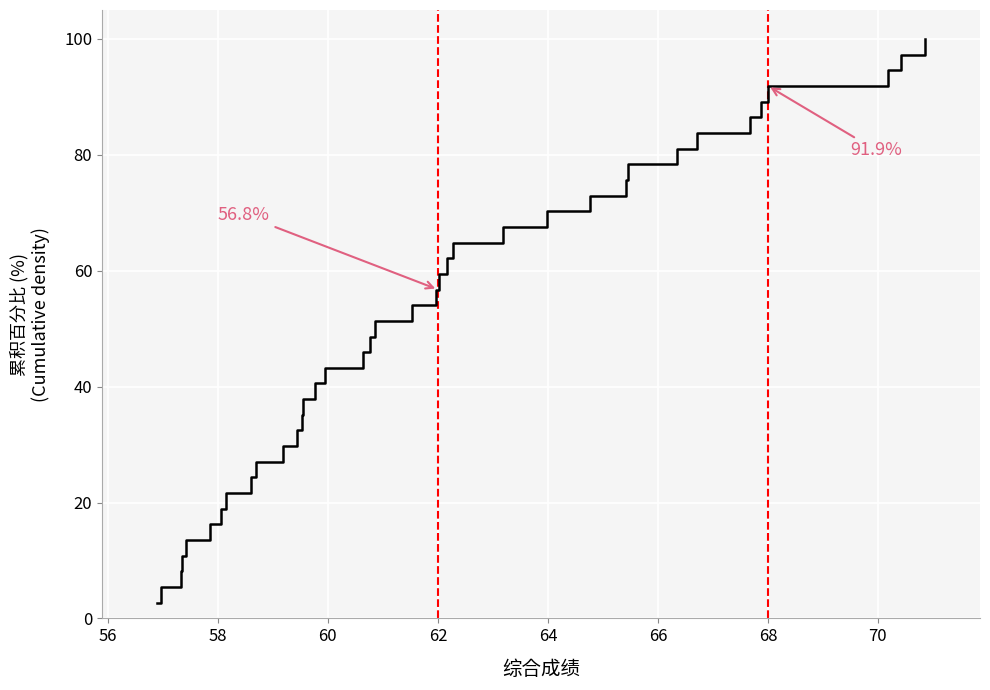

Reading left to right, transcribe all the data shown in this chart.

2.7	5.4	8.1	10.8	13.5	16.2	18.9	21.6	24.3	27.0	29.7	32.4	35.1	37.8	40.5	43.2	45.9	48.6	51.4	54.1	56.8	59.5	62.2	64.9	67.6	70.3	73.0	75.7	78.4	81.1	83.8	86.5	89.2	91.9	94.6	97.3	100.0